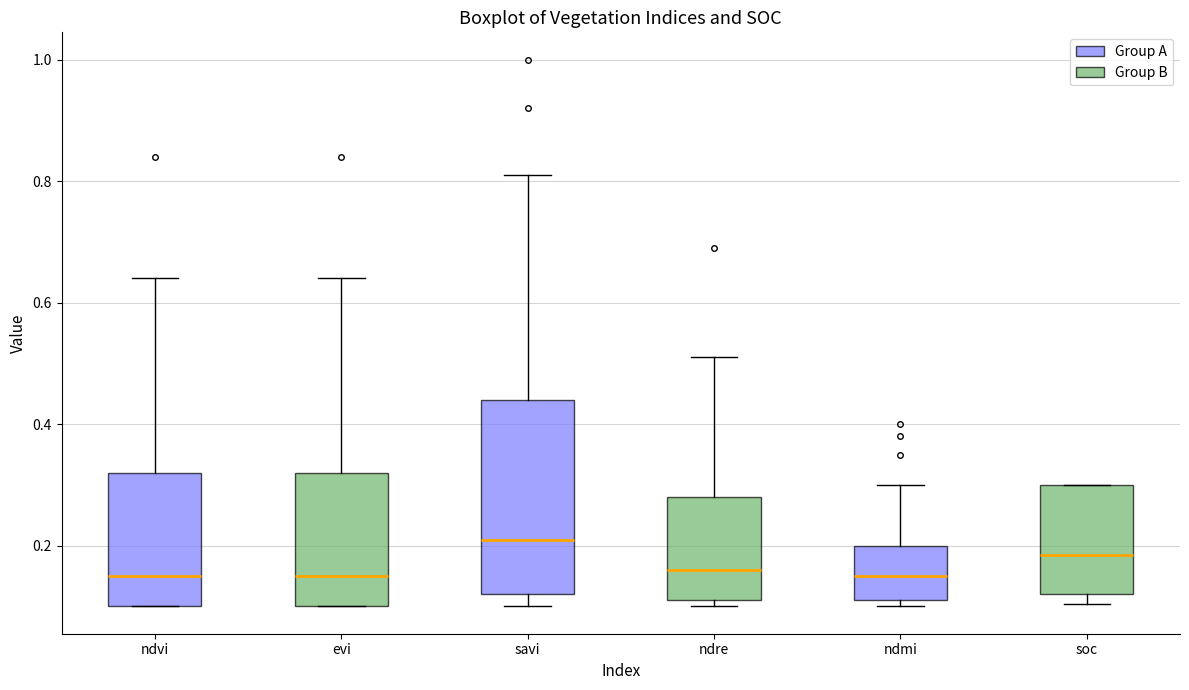

Reading left to right, read every box against the y-axis: the position of its median line, the range the box covers, and the ends of its whiskers. The values are not printed on the chart, so give them approximately, as read against the axis.

ndvi: median 0.16, box 0.10 to 0.32, whiskers 0.10 to 0.64
evi: median 0.16, box 0.10 to 0.32, whiskers 0.10 to 0.64
savi: median 0.22, box 0.12 to 0.44, whiskers 0.10 to 0.82
ndre: median 0.16, box 0.12 to 0.28, whiskers 0.10 to 0.52
ndmi: median 0.16, box 0.12 to 0.20, whiskers 0.10 to 0.30
soc: median 0.18, box 0.12 to 0.30, whiskers 0.10 to 0.30